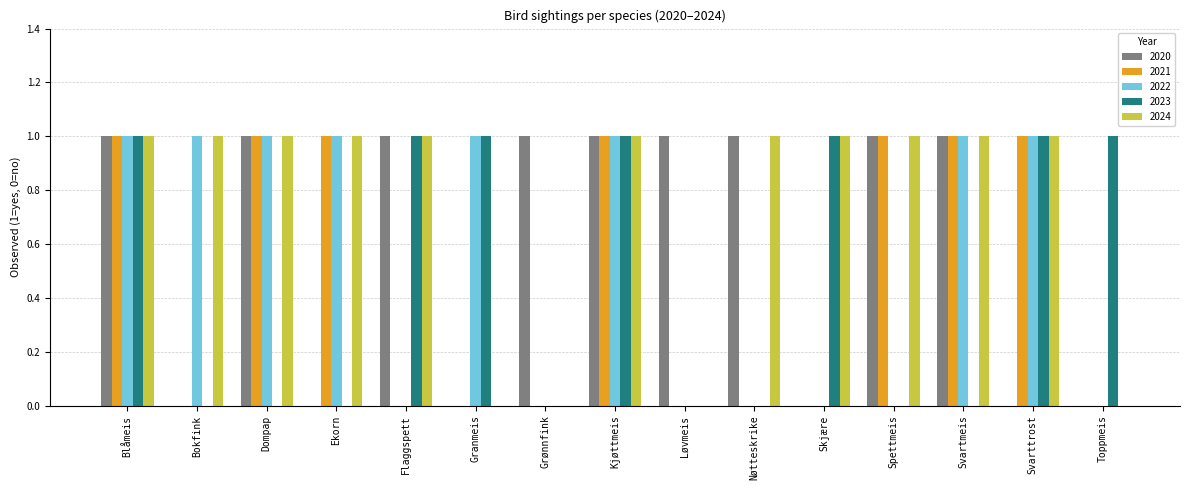

The 2024 series shows 1 at Svarttrost. True or false?

True